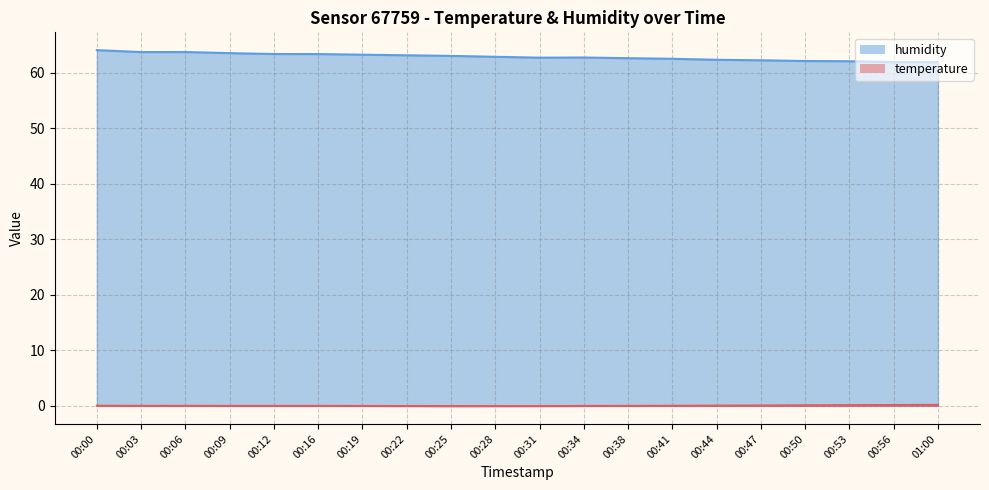

What is the total value across all series at 00:12?

63.4